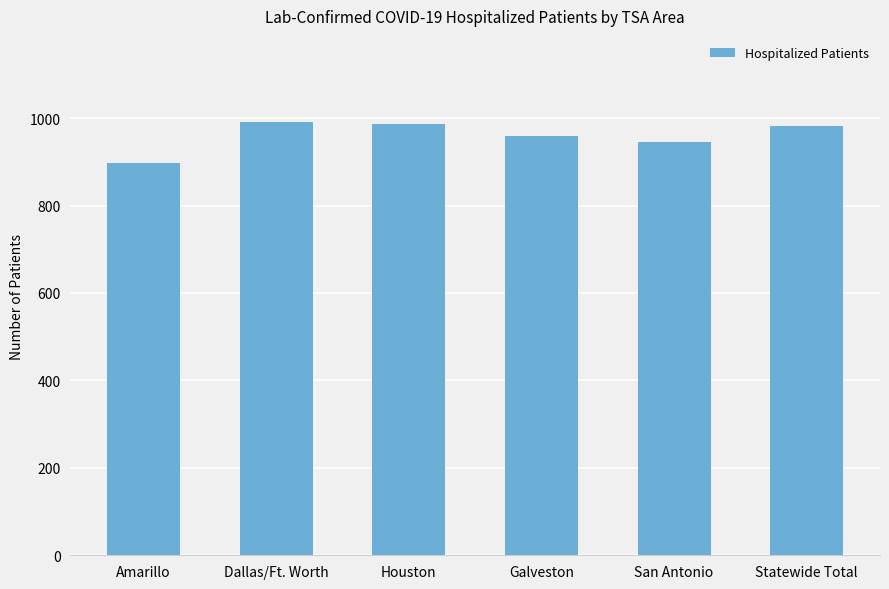

What is the change in value from Houston to San Antonio?

-41